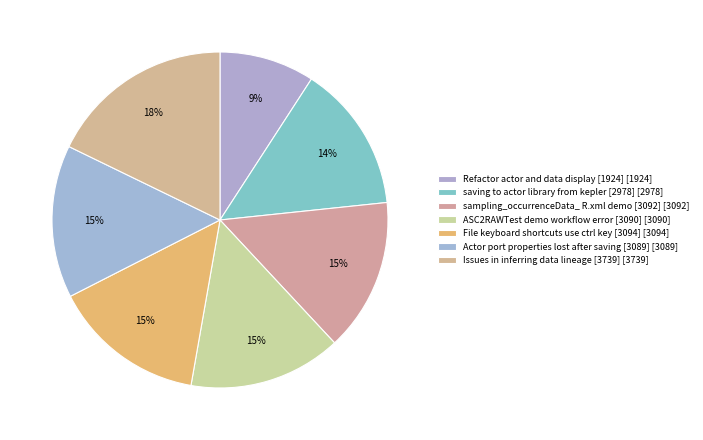

Does sampling_occurrenceData_ R.xml demo [3092] represent more than half of the total?

No